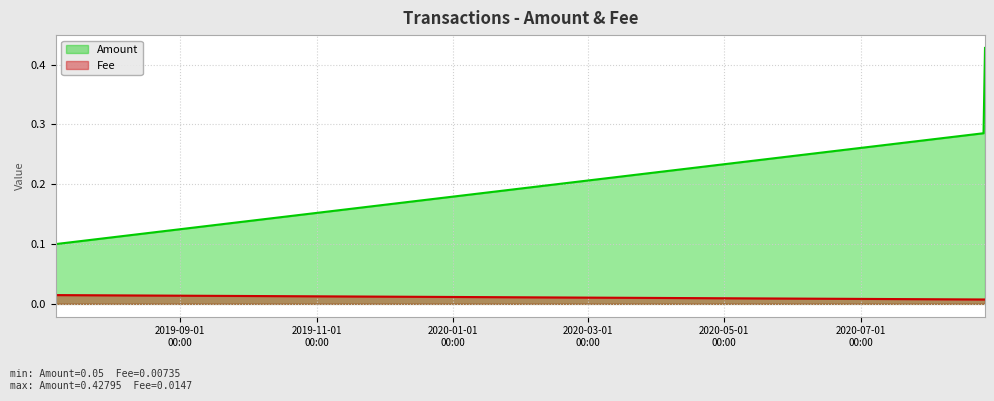

How many data points does each series have?

4